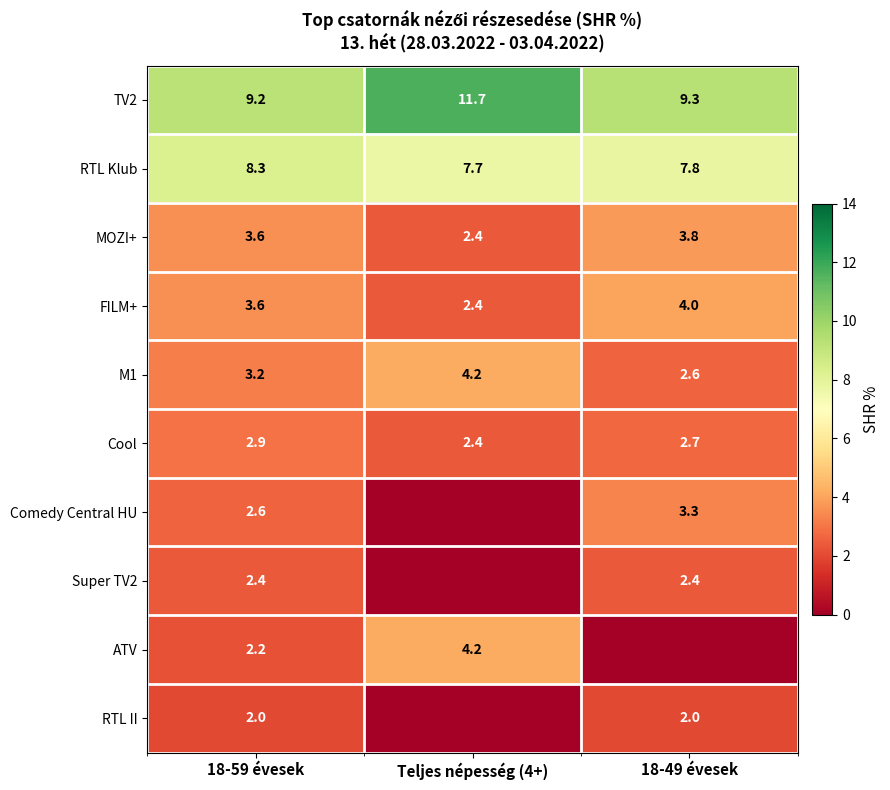

What is the spread (max minus min) of values at 18-59 évesek?

7.2